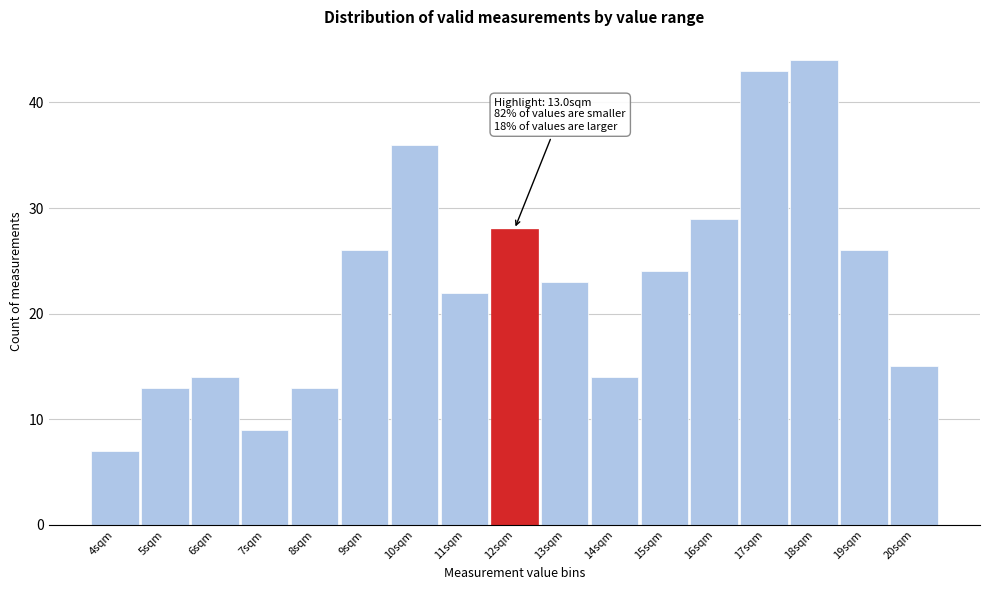

Reading left to right, what are all the values shown in this chart?

7	13	14	9	13	26	36	22	28	23	14	24	29	43	44	26	15